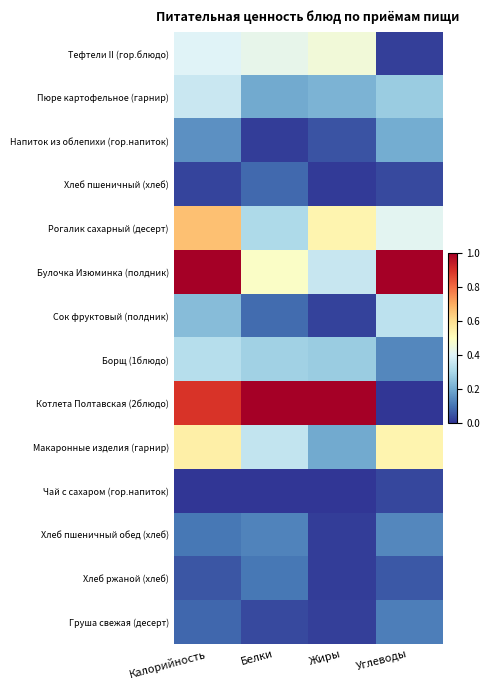

Reading left to right, extract all data points from this chart.

Тефтели II (гор.блюдо): Калорийность=0.4	Белки=0.4	Жиры=0.5	Углеводы=0.0
Пюре картофельное (гарнир): Калорийность=0.4	Белки=0.2	Жиры=0.2	Углеводы=0.3
Напиток из облепихи (гор.напиток): Калорийность=0.2	Белки=0.0	Жиры=0.0	Углеводы=0.2
Хлеб пшеничный (хлеб): Калорийность=0.0	Белки=0.1	Жиры=0.0	Углеводы=0.0
Рогалик сахарный (десерт): Калорийность=0.7	Белки=0.3	Жиры=0.5	Углеводы=0.4
Булочка Изюминка (полдник): Калорийность=1.0	Белки=0.5	Жиры=0.4	Углеводы=1.0
Сок фруктовый (полдник): Калорийность=0.2	Белки=0.1	Жиры=0.0	Углеводы=0.3
Борщ (1блюдо): Калорийность=0.3	Белки=0.3	Жиры=0.3	Углеводы=0.1
Котлета Полтавская (2блюдо): Калорийность=0.9	Белки=1.0	Жиры=1.0	Углеводы=0.0
Макаронные изделия (гарнир): Калорийность=0.5	Белки=0.3	Жиры=0.2	Углеводы=0.5
Чай с сахаром (гор.напиток): Калорийность=0.0	Белки=0.0	Жиры=0.0	Углеводы=0.0
Хлеб пшеничный обед (хлеб): Калорийность=0.1	Белки=0.1	Жиры=0.0	Углеводы=0.1
Хлеб ржаной (хлеб): Калорийность=0.1	Белки=0.1	Жиры=0.0	Углеводы=0.1
Груша свежая (десерт): Калорийность=0.1	Белки=0.0	Жиры=0.0	Углеводы=0.1